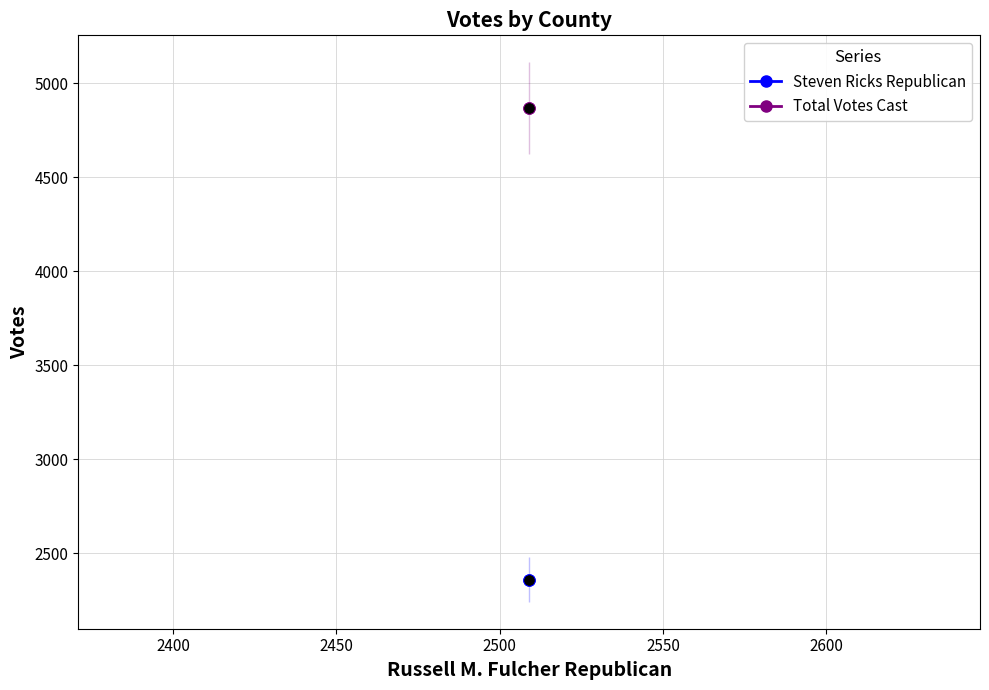

Is the value of Steven Ricks Republican at 2400 greater than the value of Total Votes Cast at 2350?

No